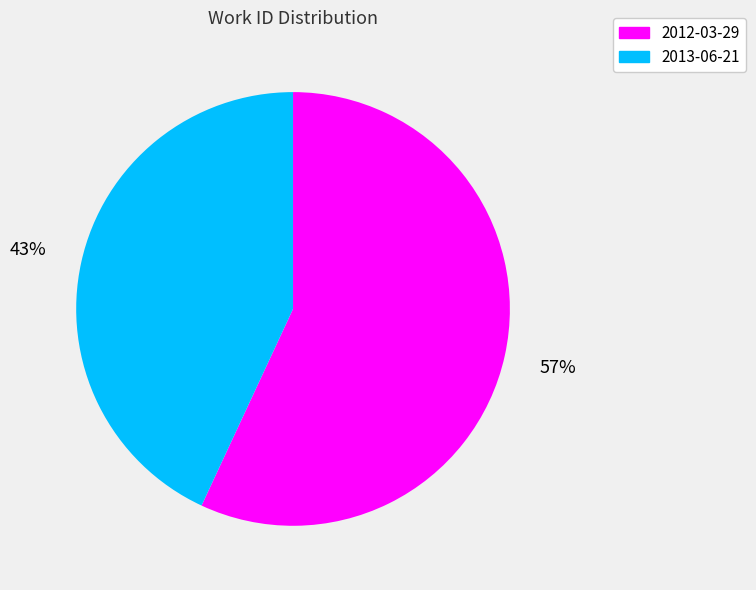

Is there a majority slice in this chart?

Yes